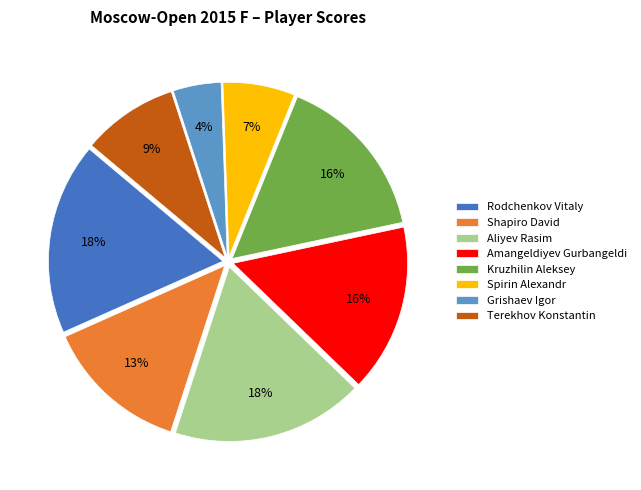

What percentage is the Aliyev Rasim slice, to the nearest percent?

18%